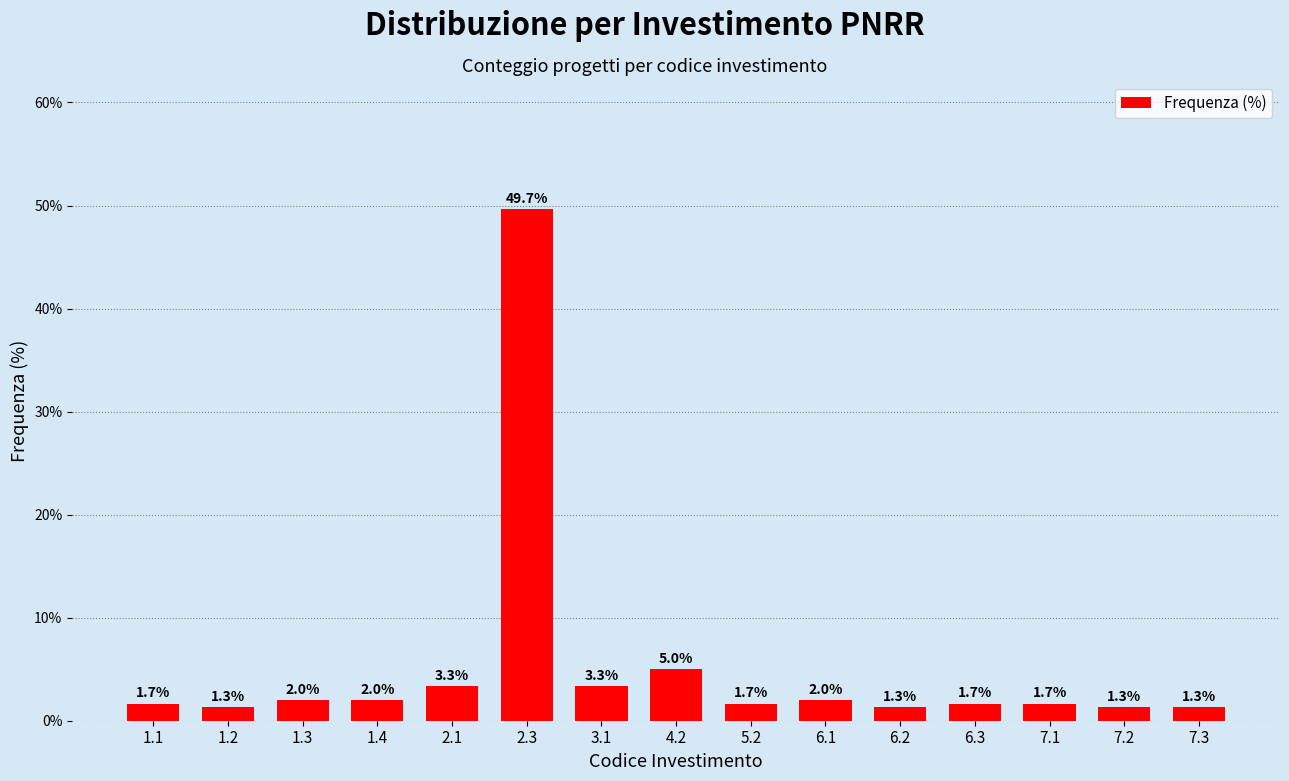

Reading right to left, extract all data points from this chart.

1.3	1.3	1.7	1.7	1.3	2.0	1.7	5.0	3.3	49.7	3.3	2.0	2.0	1.3	1.7